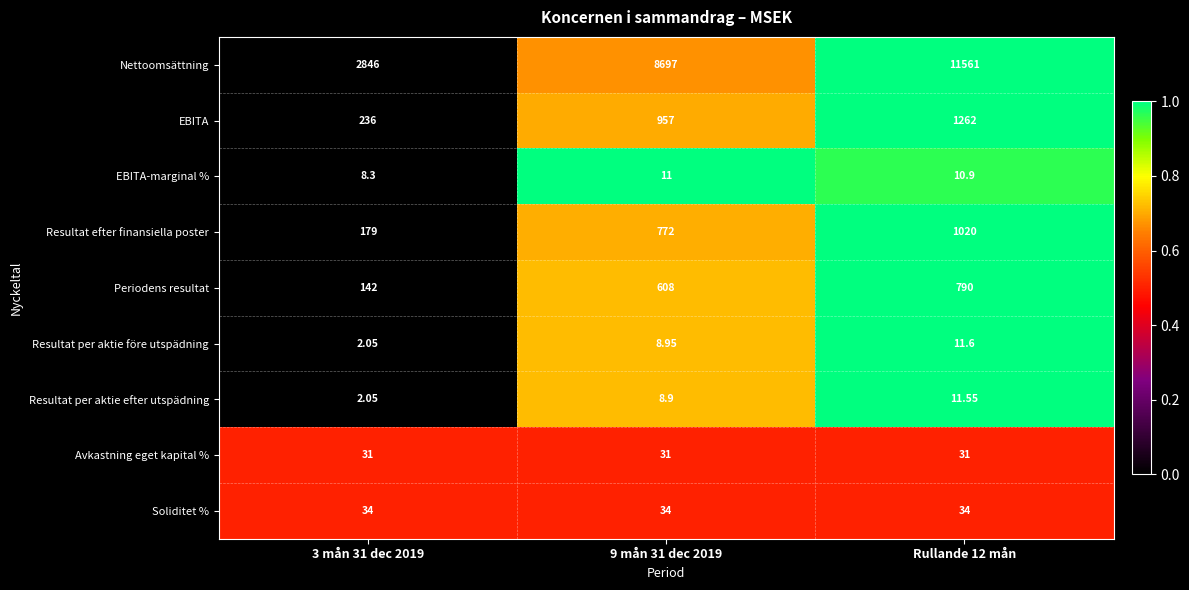

List the series in order of their peak value, lowest first.

EBITA-marginal %, Resultat per aktie efter utspädning, Resultat per aktie före utspädning, Avkastning eget kapital %, Soliditet %, Periodens resultat, Resultat efter finansiella poster, EBITA, Nettoomsättning